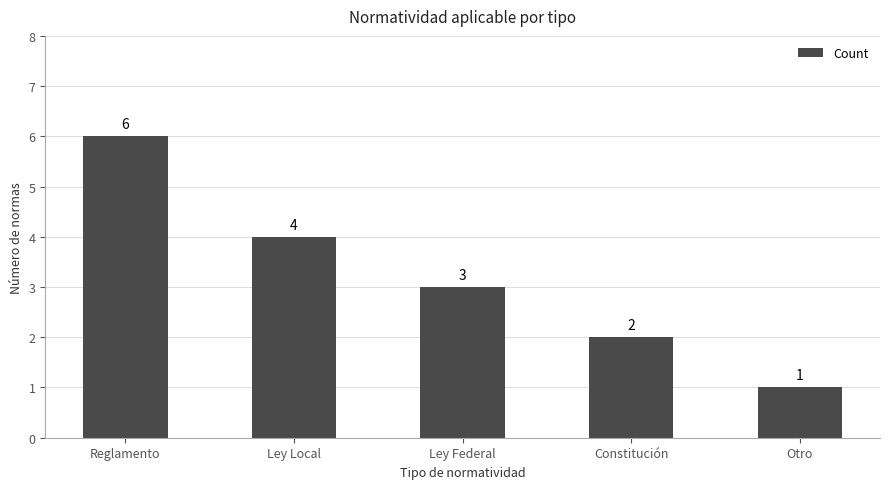

What is the difference between the second highest and second lowest values?

2